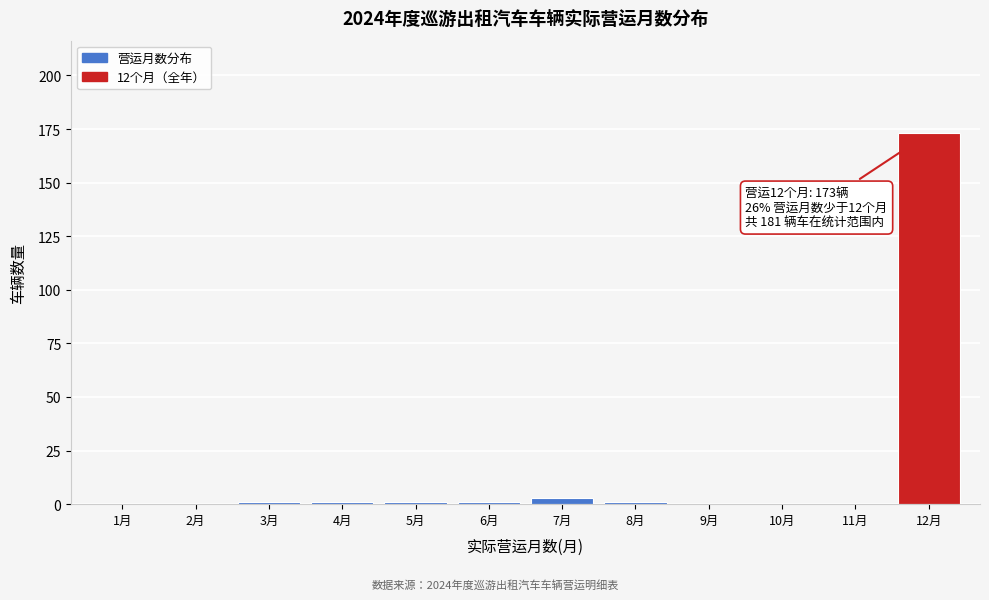

Reading left to right, list all the values displayed in this chart.

1月=0	2月=0	3月=1	4月=1	5月=1	6月=1	7月=3	8月=1	9月=0	10月=0	11月=0	12月=173